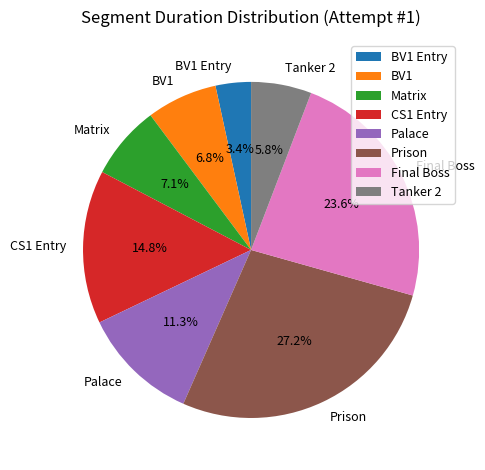

The Matrix slice represents 1% of the pie. True or false?

False